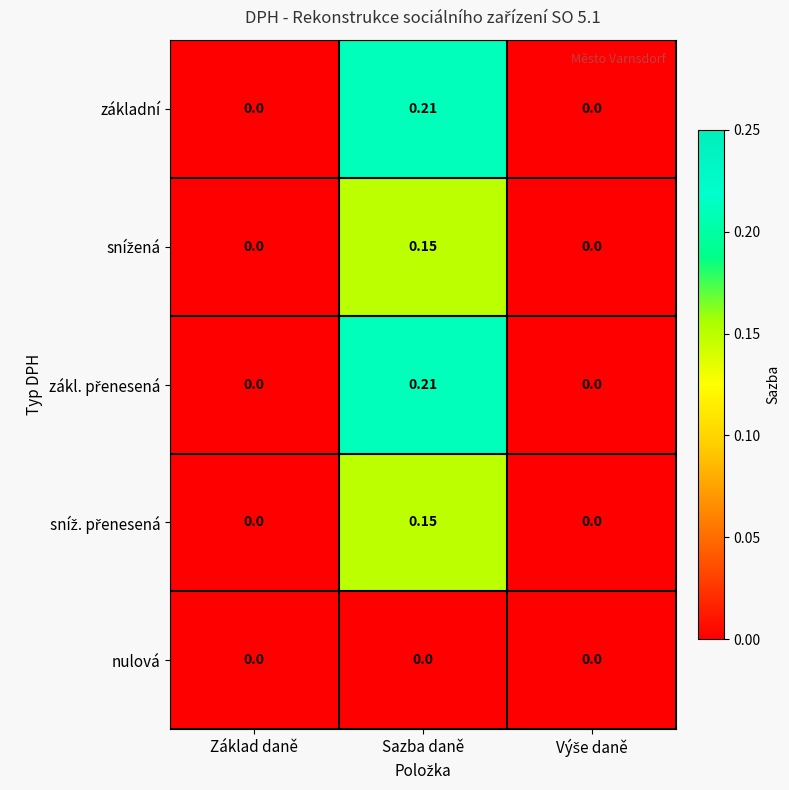

How many categories are shown in the chart?

3